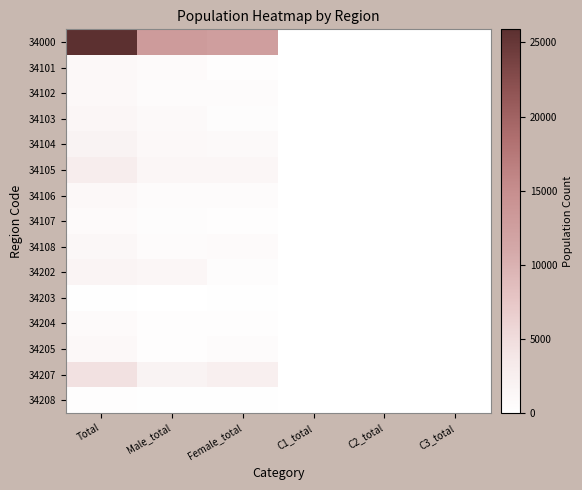

At C3_total, list the series in order from largest to smallest.

34000, 34102, 34105, 34101, 34103, 34104, 34106, 34107, 34108, 34202, 34203, 34204, 34205, 34207, 34208